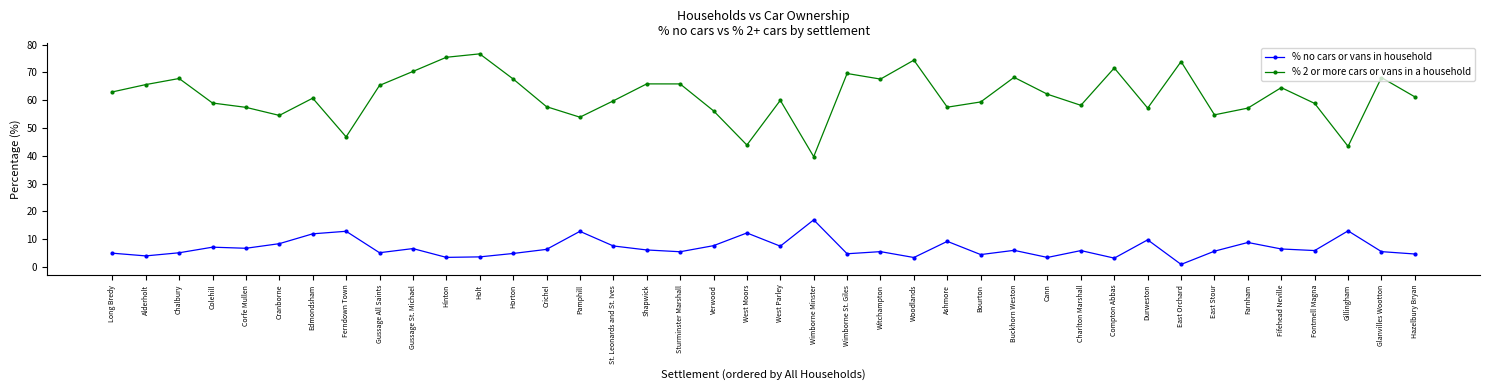

At Hinton, list the series in order from largest to smallest.

% 2 or more cars or vans in a household, % no cars or vans in household